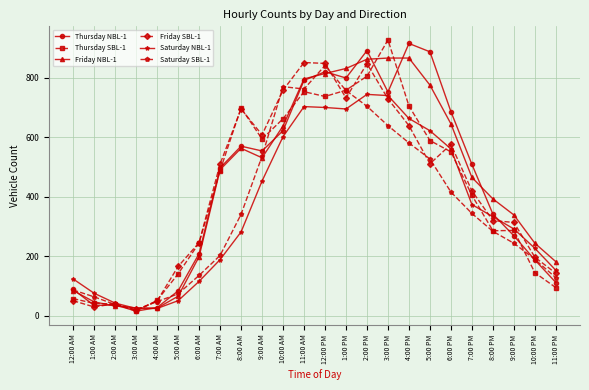

At which category is the sum across all series the highest?

2:00 PM